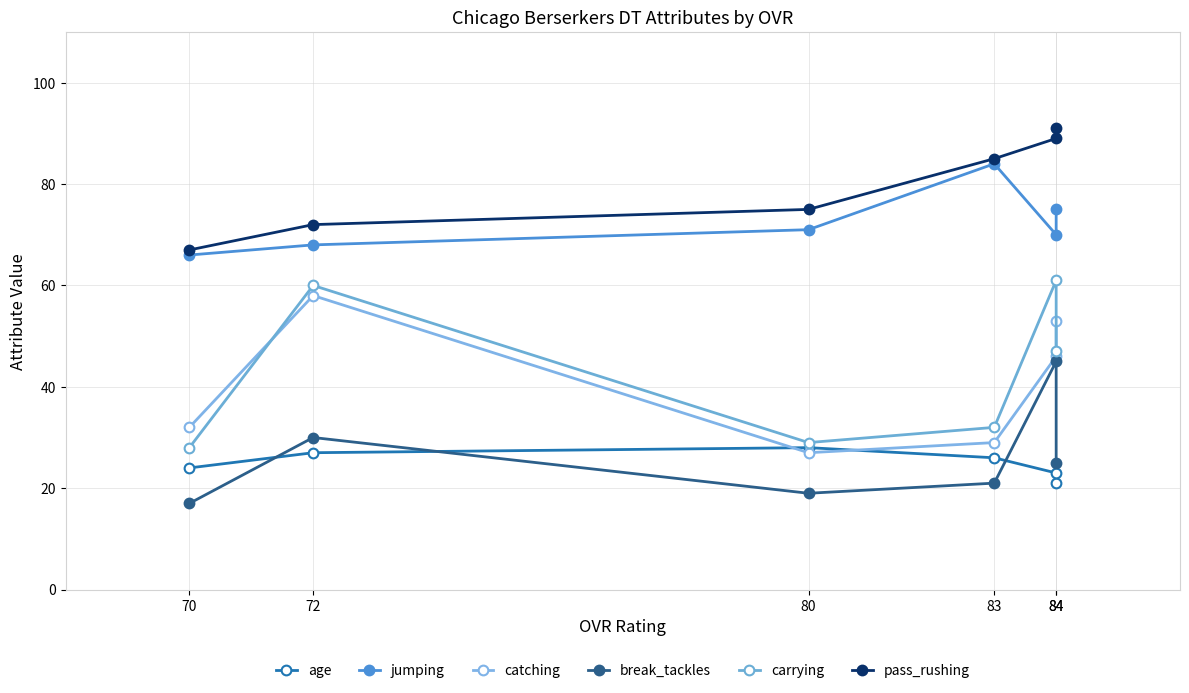

What is the difference between the second highest and second lowest values in the catching series?

24